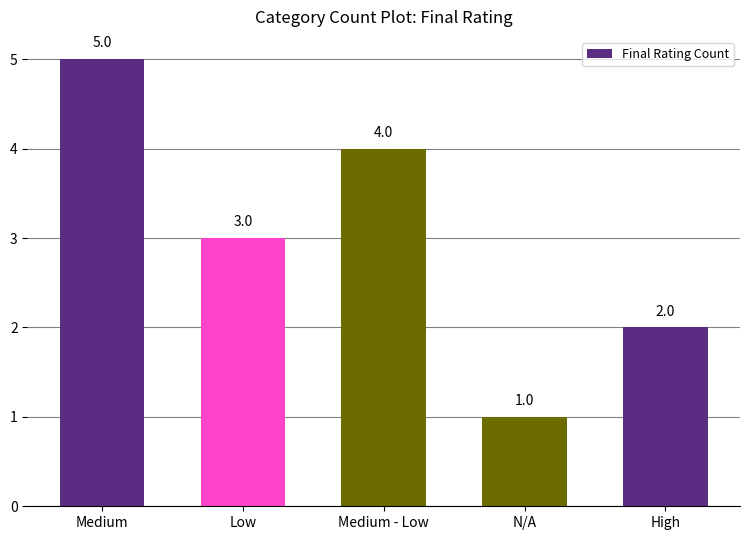

Reading right to left, extract all data points from this chart.

High=2	N/A=1	Medium - Low=4	Low=3	Medium=5